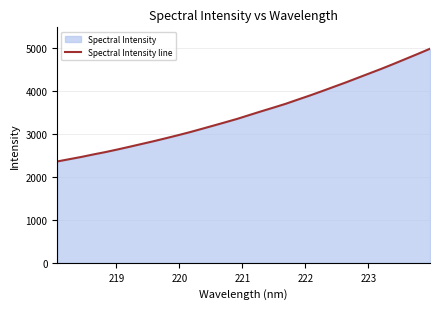

What is the difference between the maximum and minimum values?

2620.0